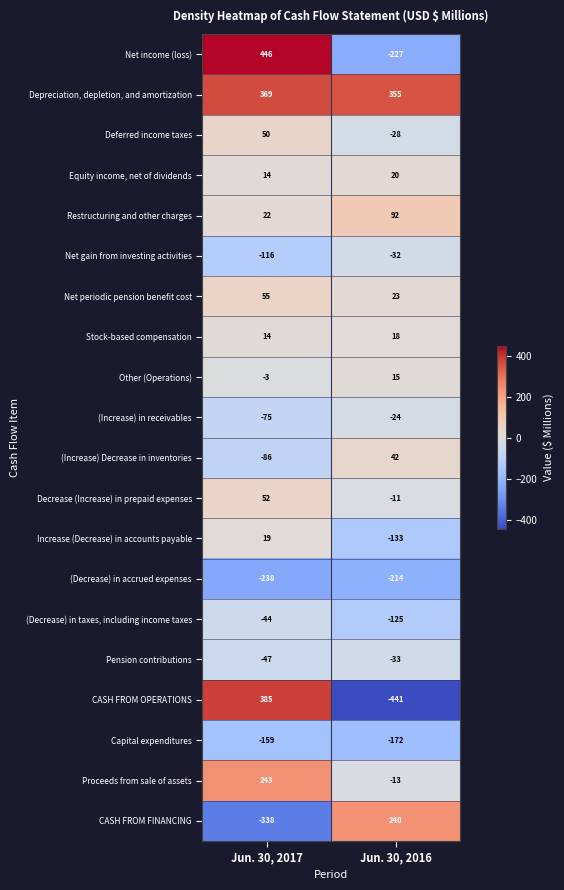

Where is Decrease (Increase) in prepaid expenses nearest to the value 20?

Jun. 30, 2016